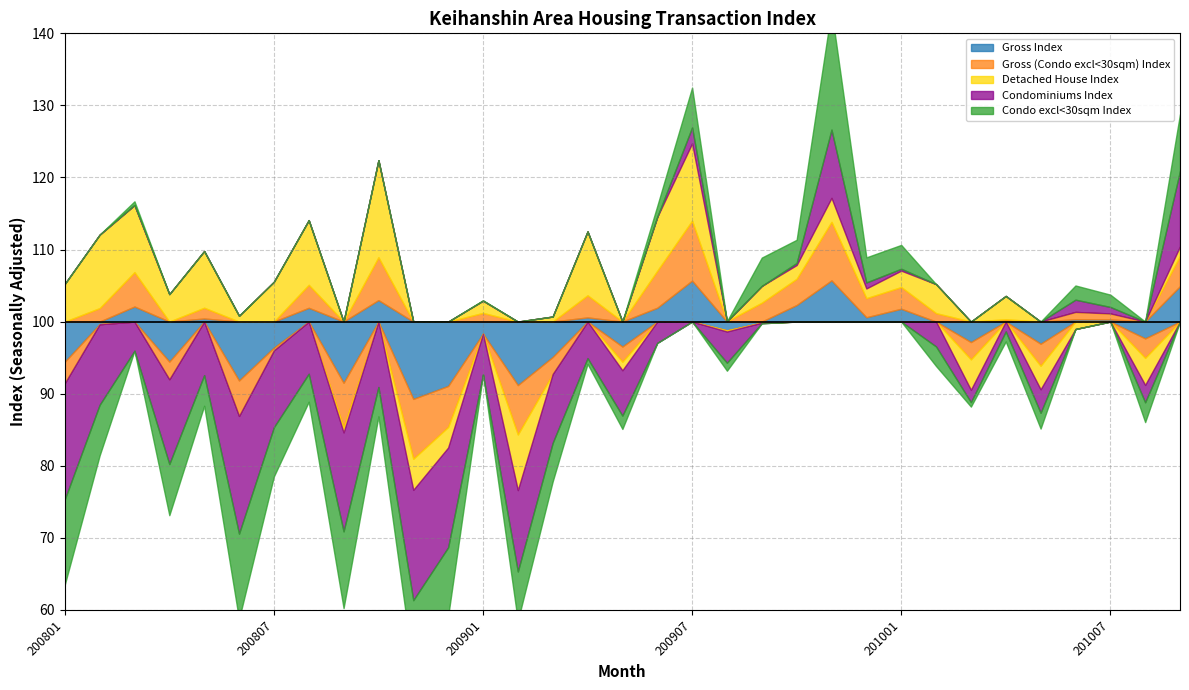

How many lines are shown in the chart?

5